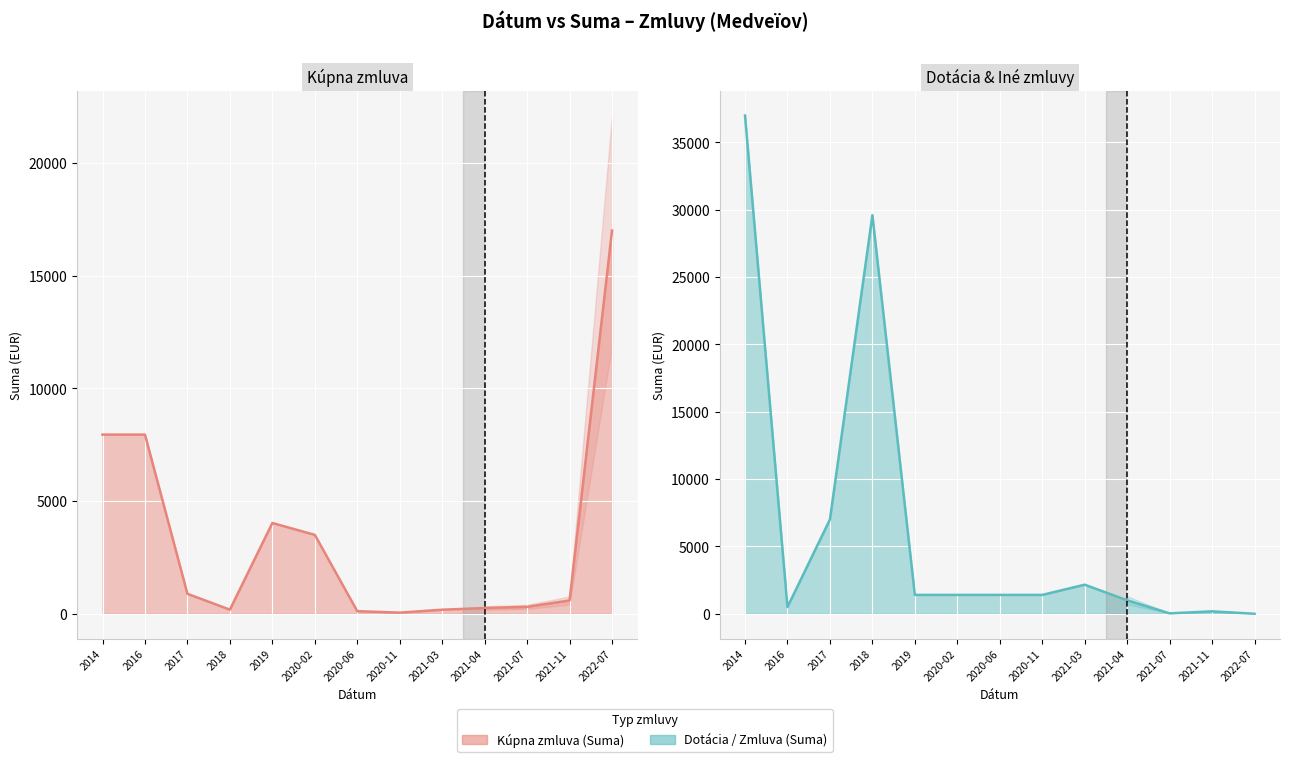

What is the difference between the second highest and second lowest values in the Dotácia / Zmluva o poskytnutí series?

29566.7